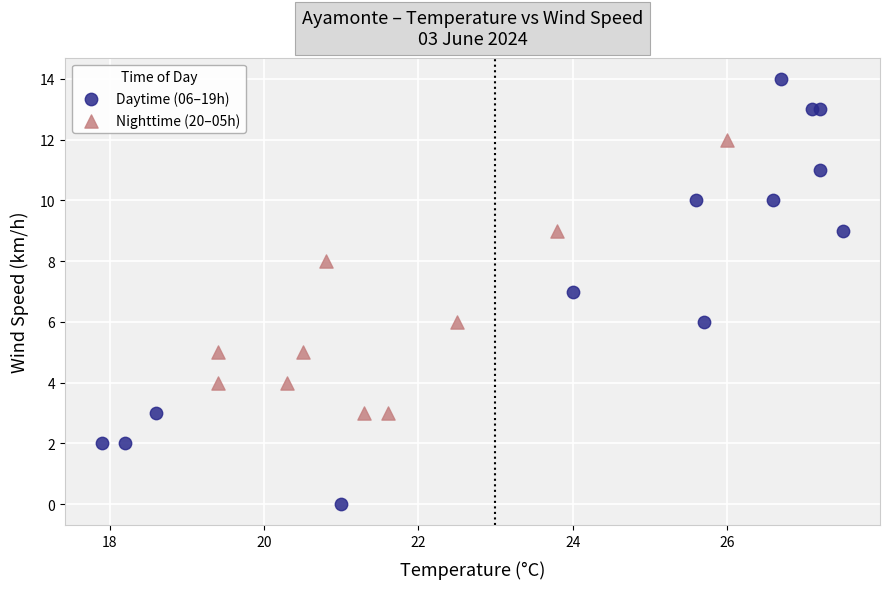

Which series has the largest Y range (max minus min)?

Daytime (06–19h)